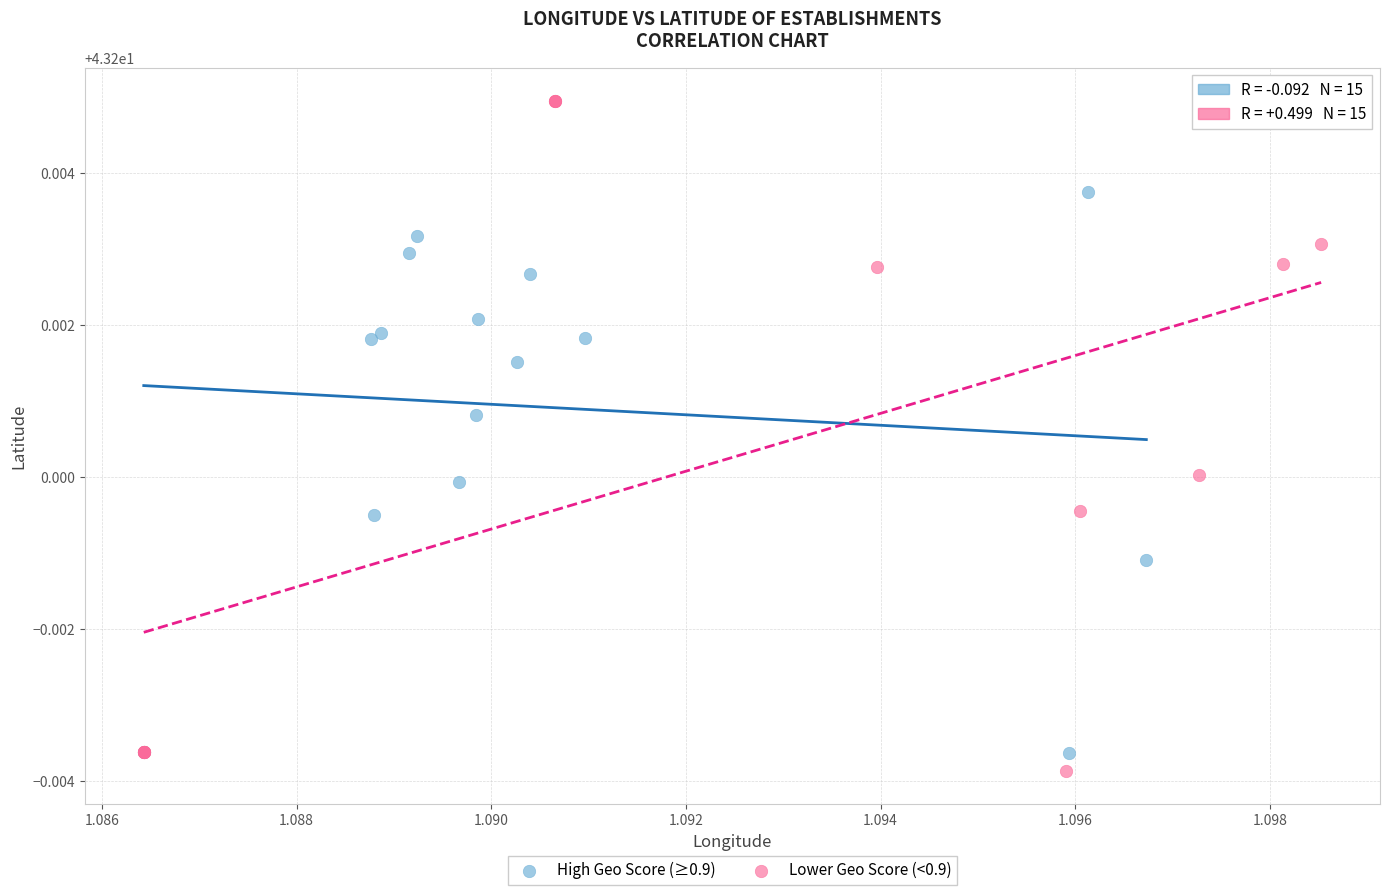

Which series has the largest Y range (max minus min)?

Lower Geo Score (<0.9)